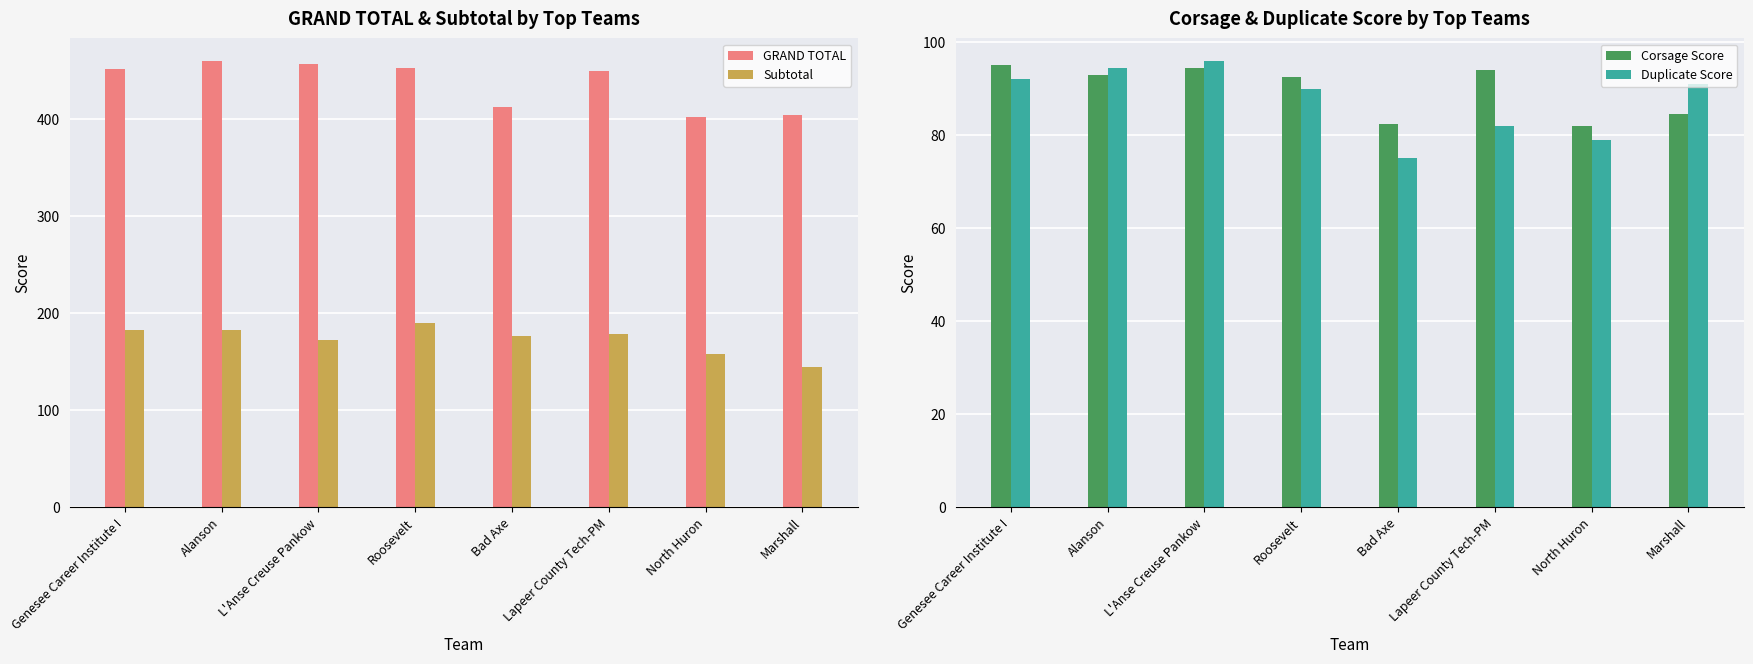

Where is Duplicate Score nearest to the value 85?

Lapeer County Tech-PM